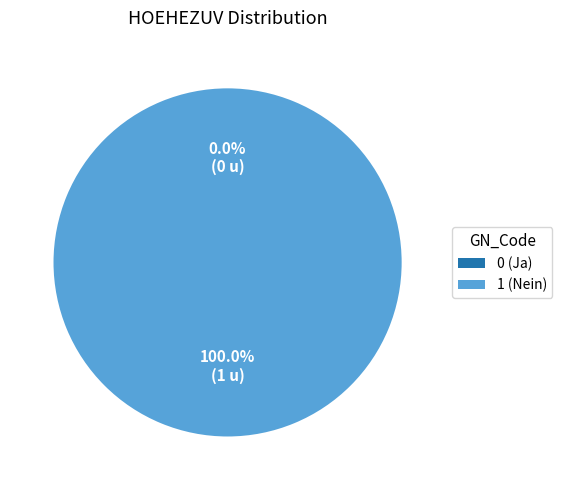

To the nearest percent, what is the difference between the 1 (Nein) and 0 (Ja) slice percentages?

100%